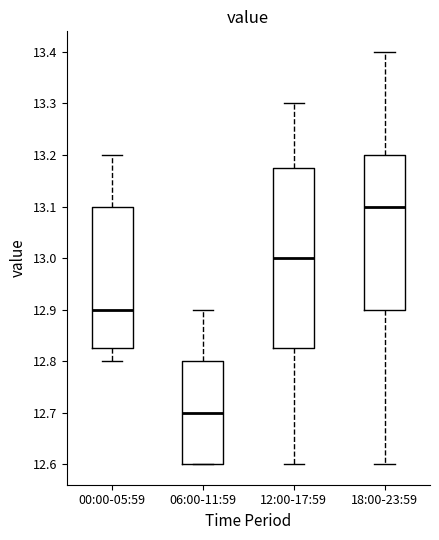

Reading left to right, transcribe this box plot: for each box, give where its median line is, the range the box spans, and where its two whiskers end, as read against the y-axis. The values are not printed on the chart, so give them approximately, as read against the axis.

00:00-05:59: median 12.90, box 12.83 to 13.10, whiskers 12.80 to 13.20
06:00-11:59: median 12.70, box 12.60 to 12.80, whiskers 12.60 to 12.90
12:00-17:59: median 13.00, box 12.83 to 13.18, whiskers 12.60 to 13.30
18:00-23:59: median 13.10, box 12.90 to 13.20, whiskers 12.60 to 13.40